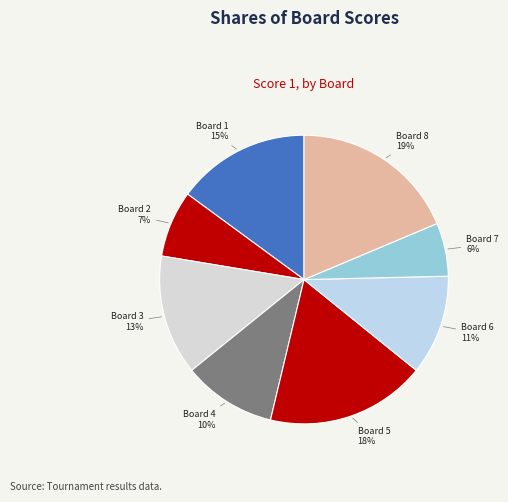

To the nearest percent, what percentage of the pie is Board 1?

15%